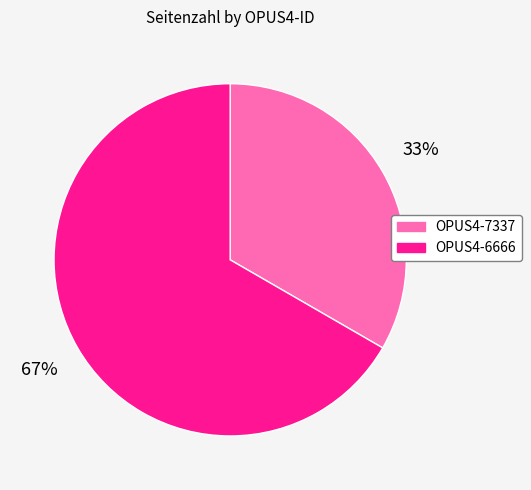

Count the number of slices in the pie.

2